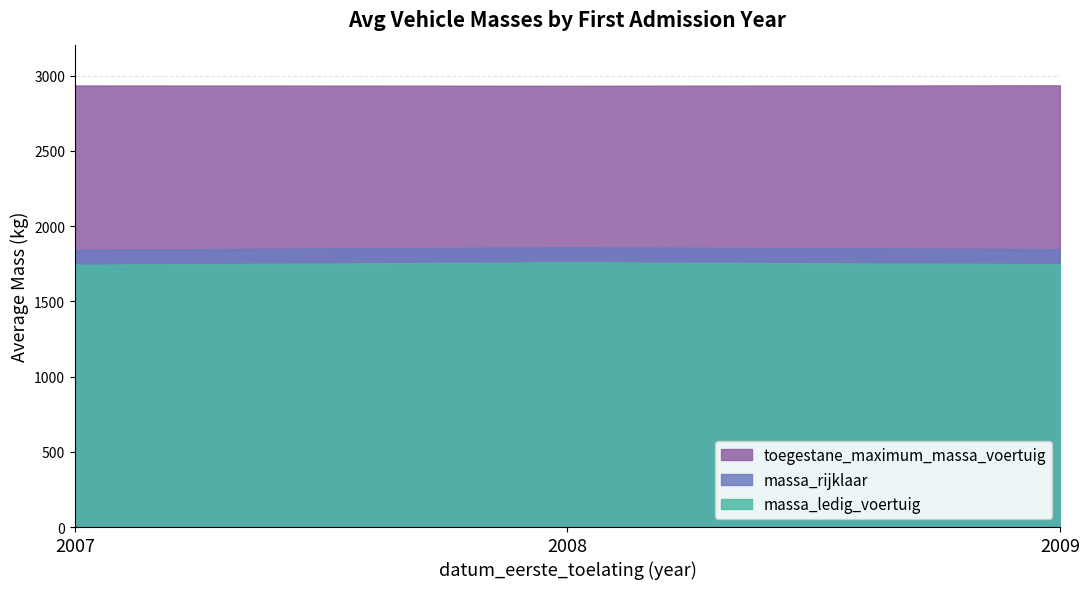

Rank the series at 2008 from highest to lowest value.

toegestane_maximum_massa_voertuig, massa_rijklaar, massa_ledig_voertuig